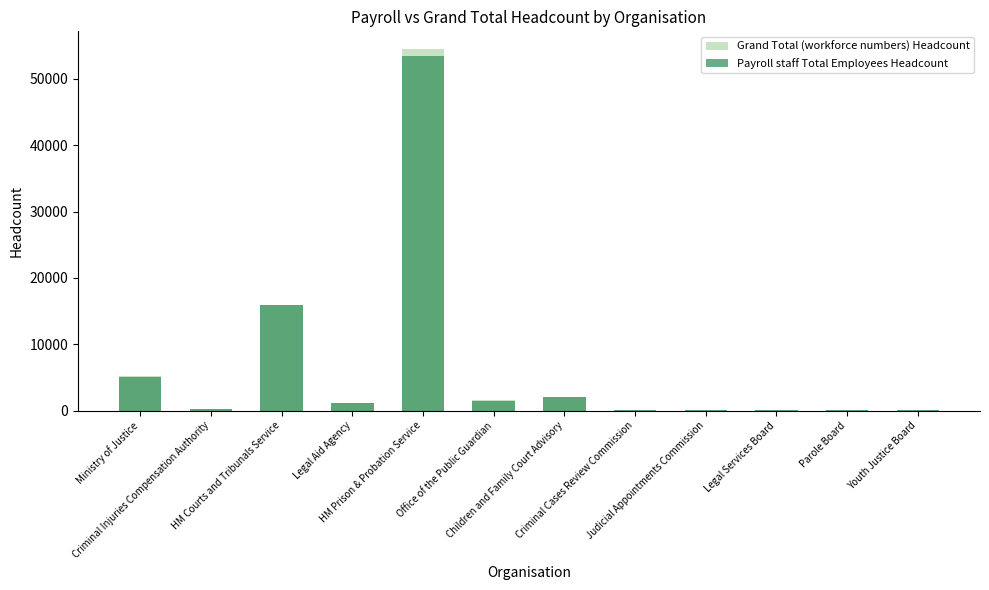

What is the value of the Payroll staff Total Employees Headcount bar at the 3rd from the left?

15941.0